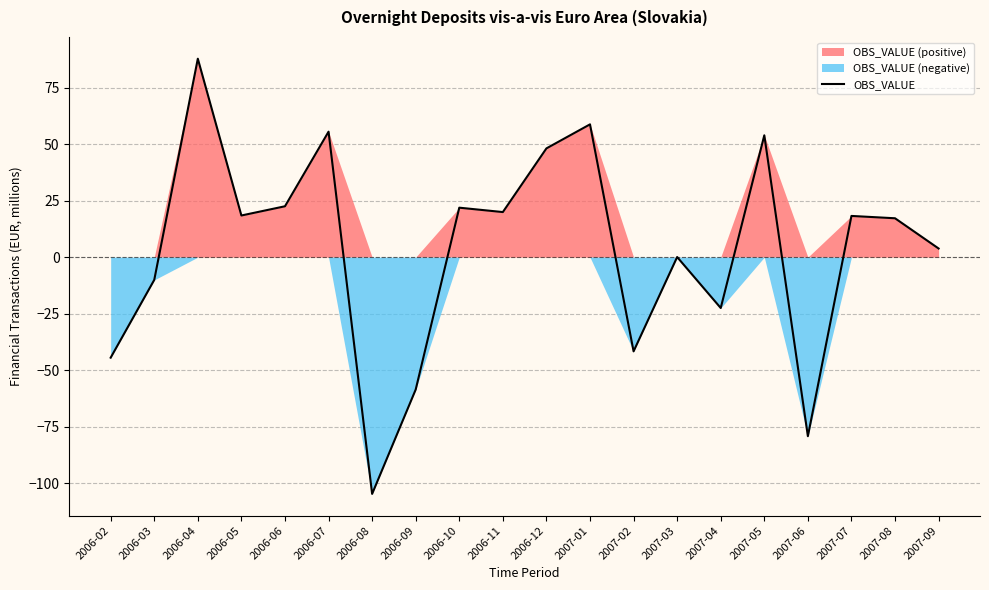

What is the sum of the values at 2007-08 and 2007-07?

35.5